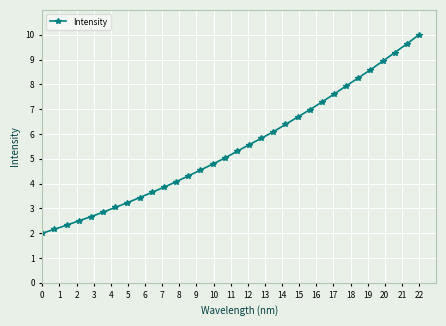

What is the smallest value displayed?

2.0